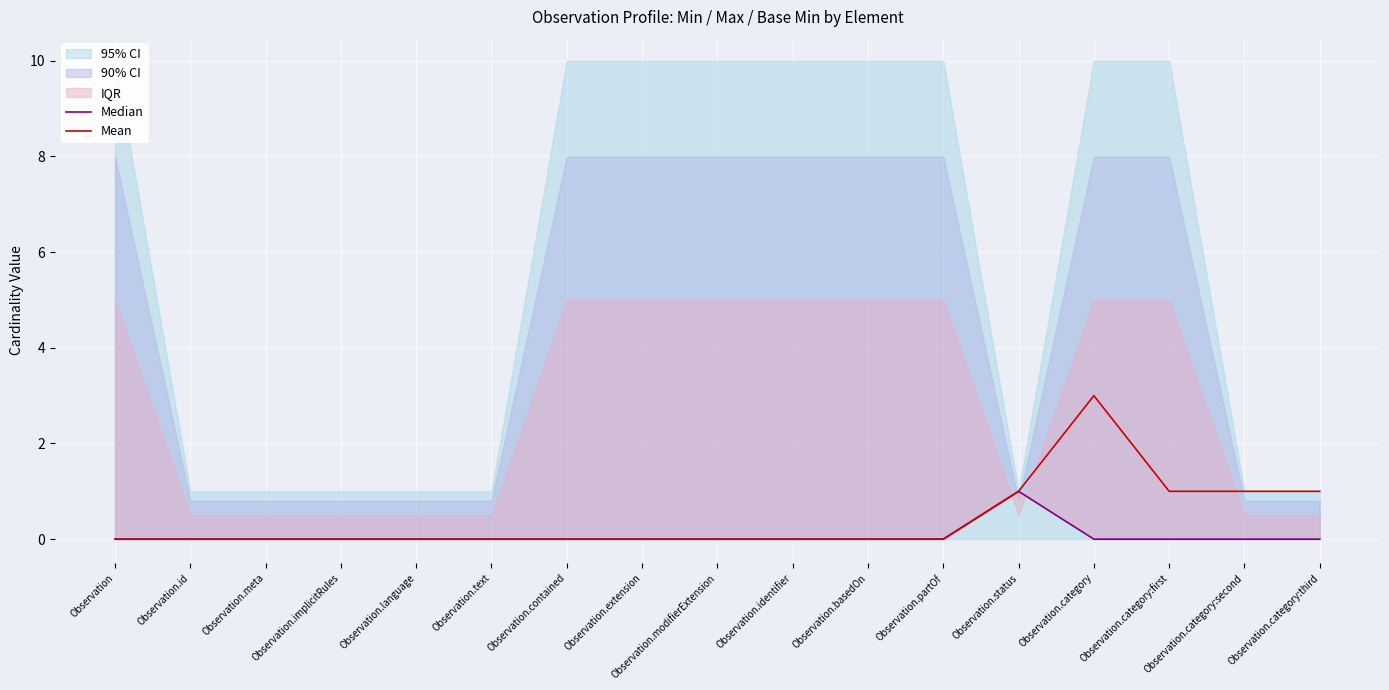

The Mean series shows 1 at Observation.modifierExtension. True or false?

False